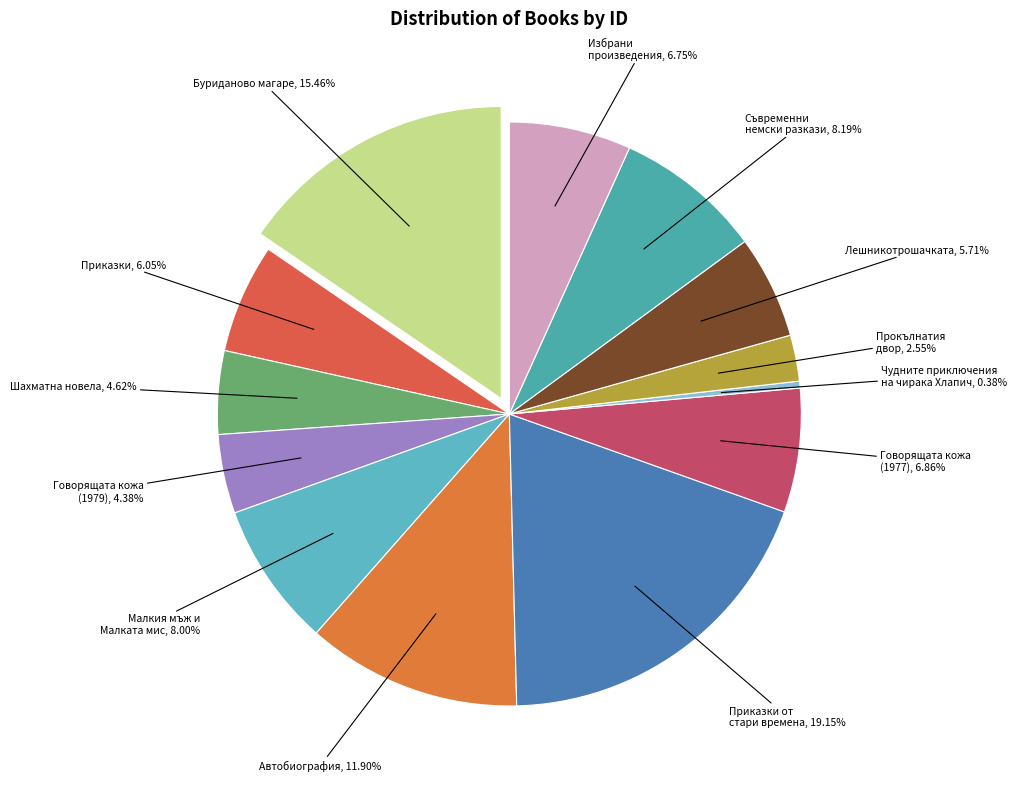

To the nearest percent, what is the combined percentage of Избрани произведения and Прокълнатия двор?

9%